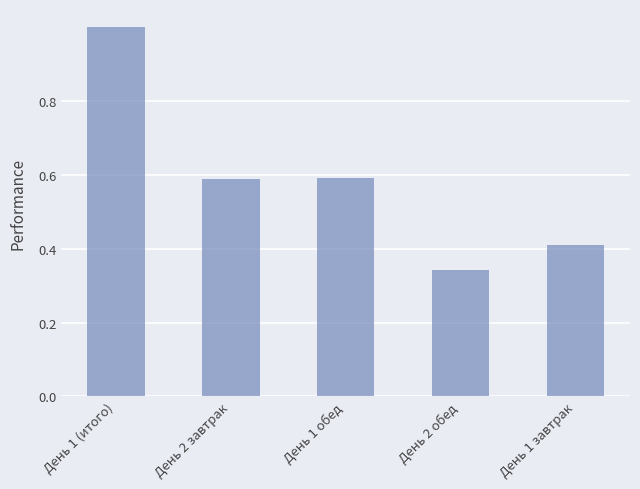

Are the bars horizontal?

No